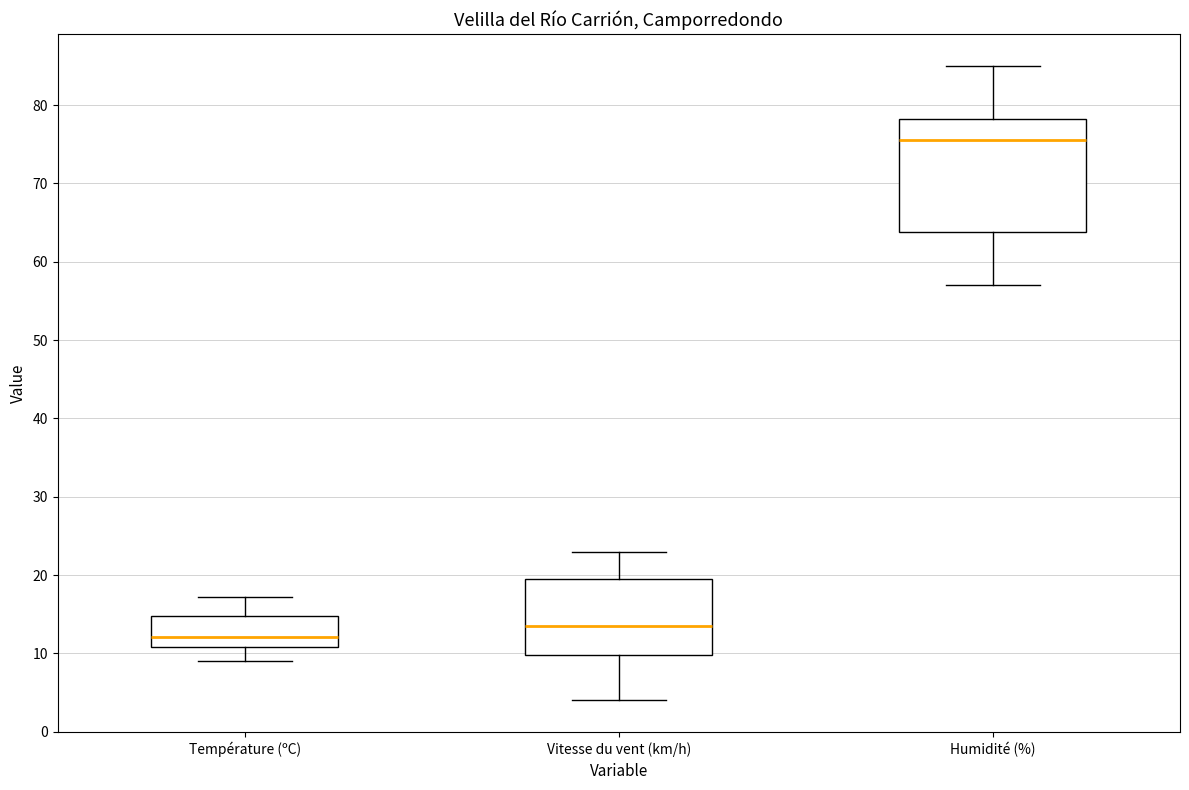

Which box's median line is the highest?

Humidité (%)